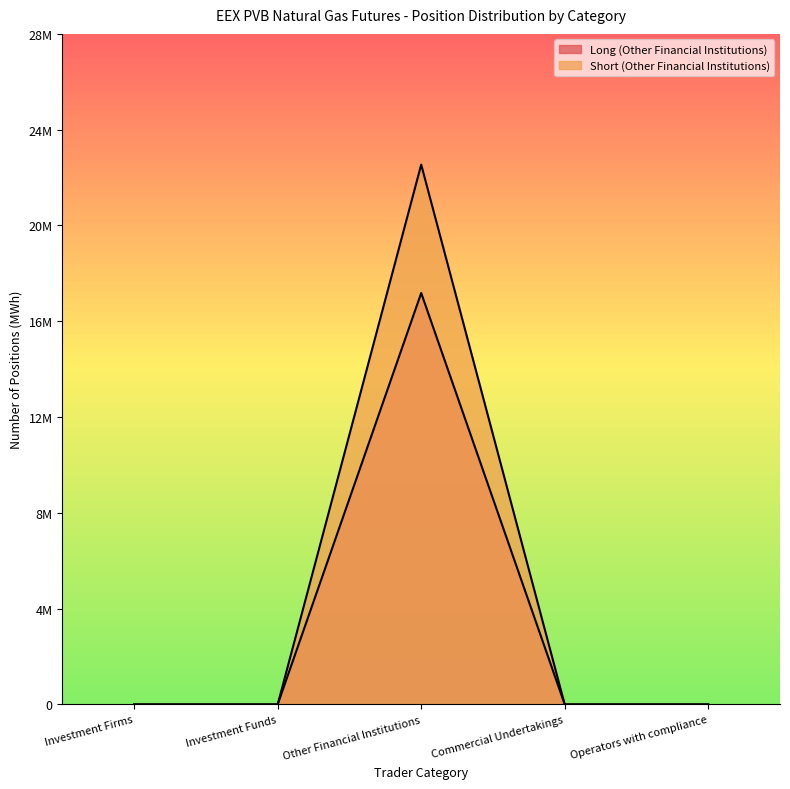

Reading left to right, list all the values displayed in this chart.

Long (Other Financial Institutions): 0	0	17179450	0	0
Short (Other Financial Institutions): 0	0	22540330	0	0